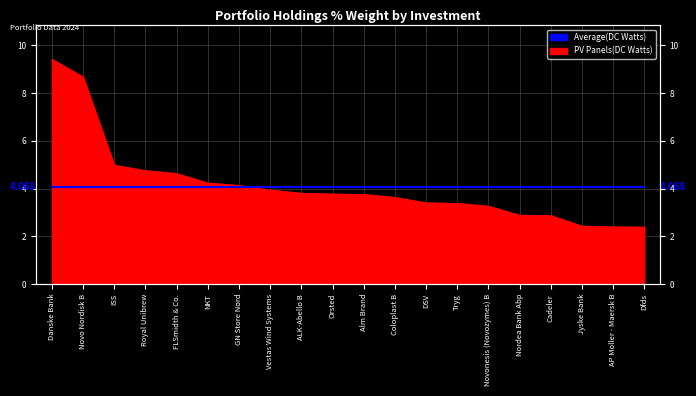

What is the sum of the values at Royal Unibrew and Alm Brand?

8.5